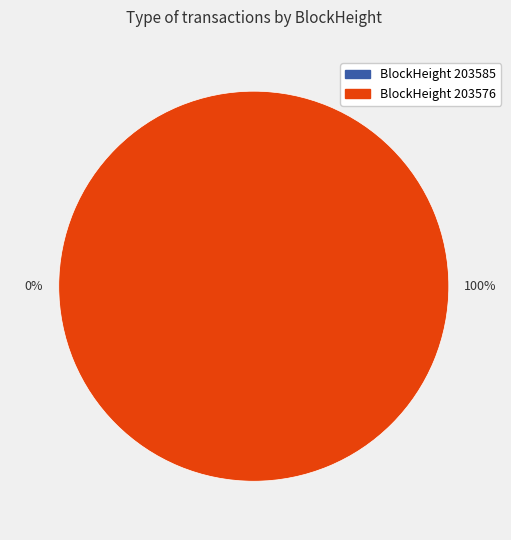

Is 203585 the majority of the pie?

No